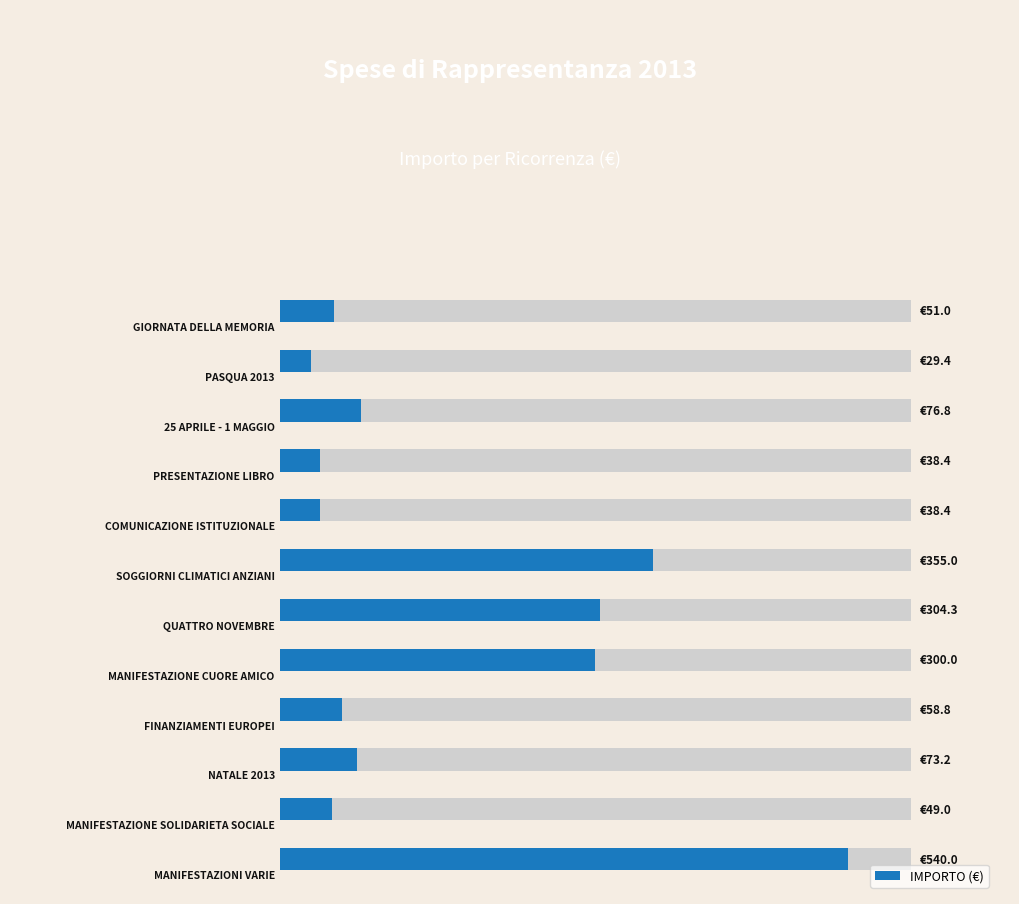

The chart shows a value of 440.0 at 300. True or false?

False